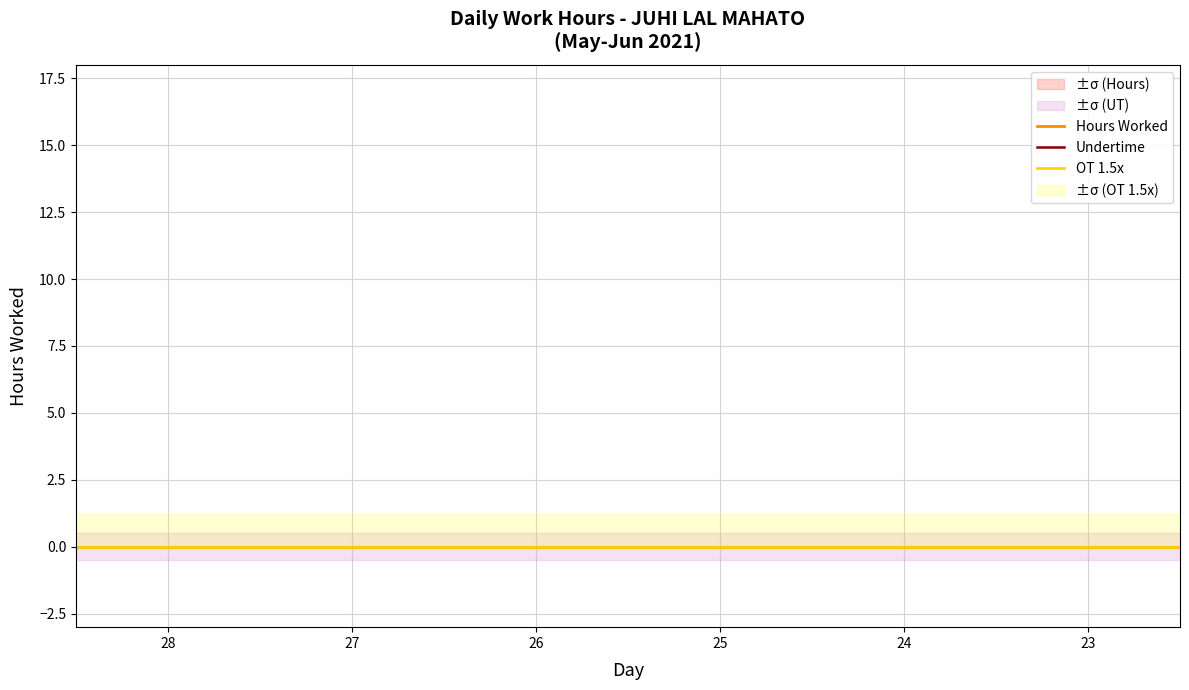

What is the sum of all Hours Worked values?

235.8